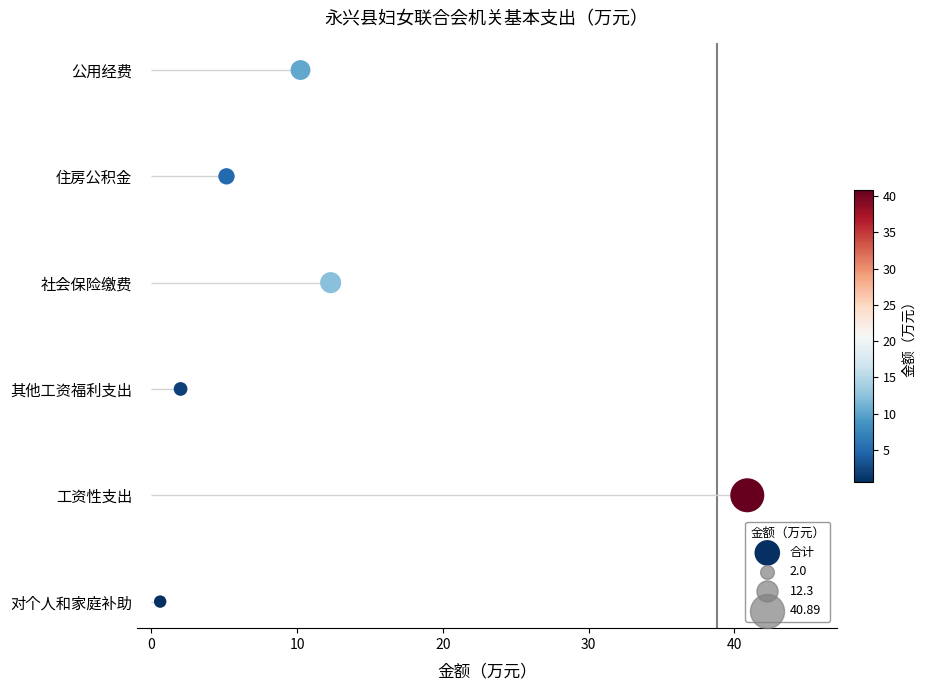

Which has a higher value, 40 or 30?

40